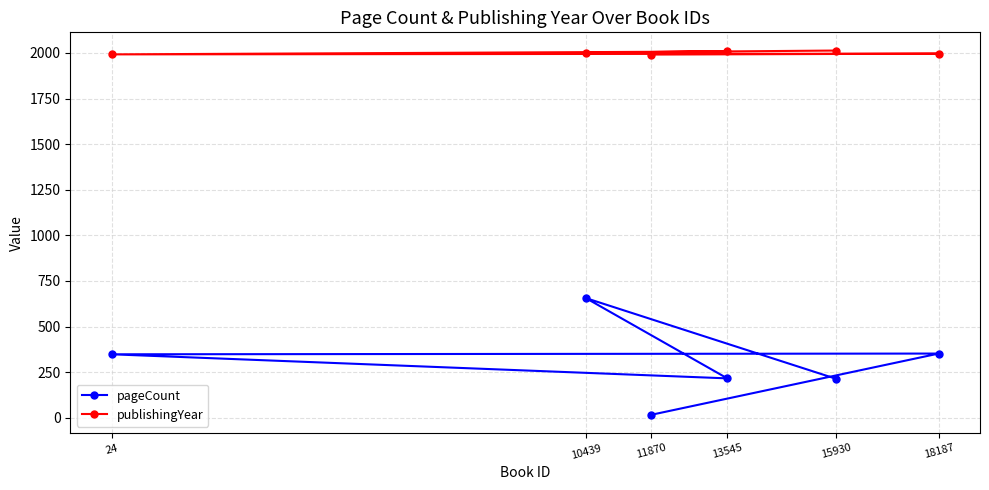

Reading left to right, extract all data points from this chart.

pageCount: 15930=214	10439=656	13545=216	24=348	18187=352	11870=16
publishingYear: 15930=2013	10439=2002	13545=2008	24=1992	18187=1996	11870=1991